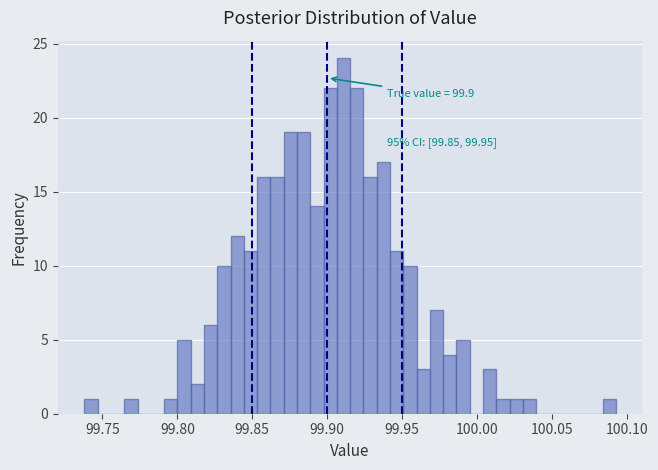

Around what value on the x-axis is the tallest bar? Give the approximate position of its centre, as read against the axis.

99.910